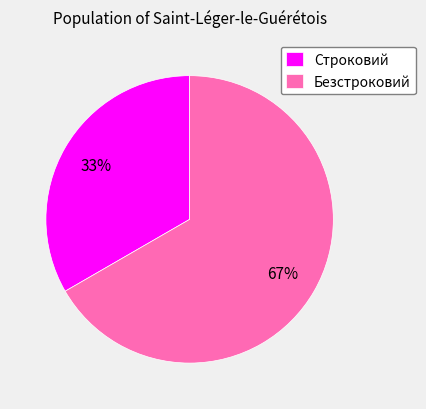

Is it true that Строковий is 33% of the pie?

True